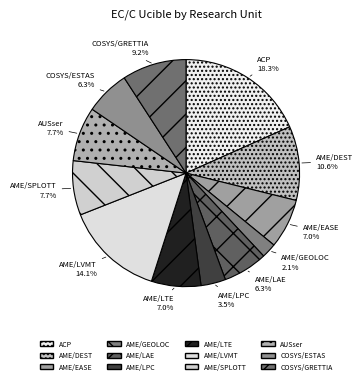

True or false: AUSser accounts for 21% of the total.

False